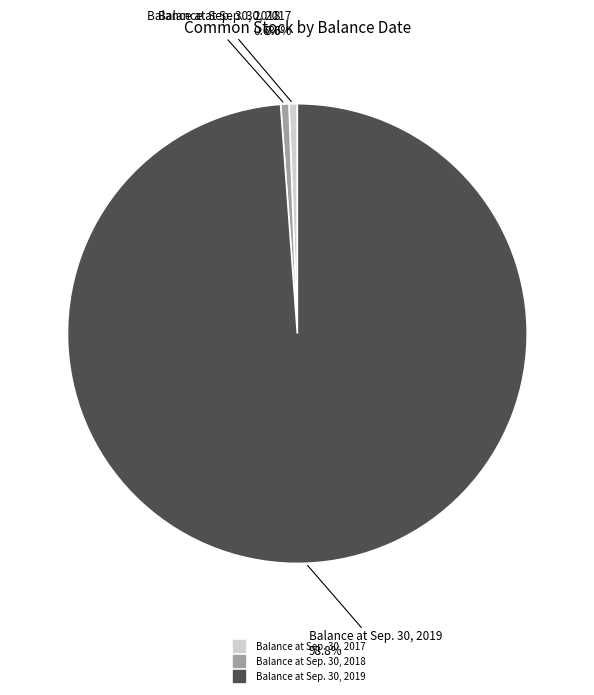

Which category accounts for the majority?

Balance at Sep. 30, 2019